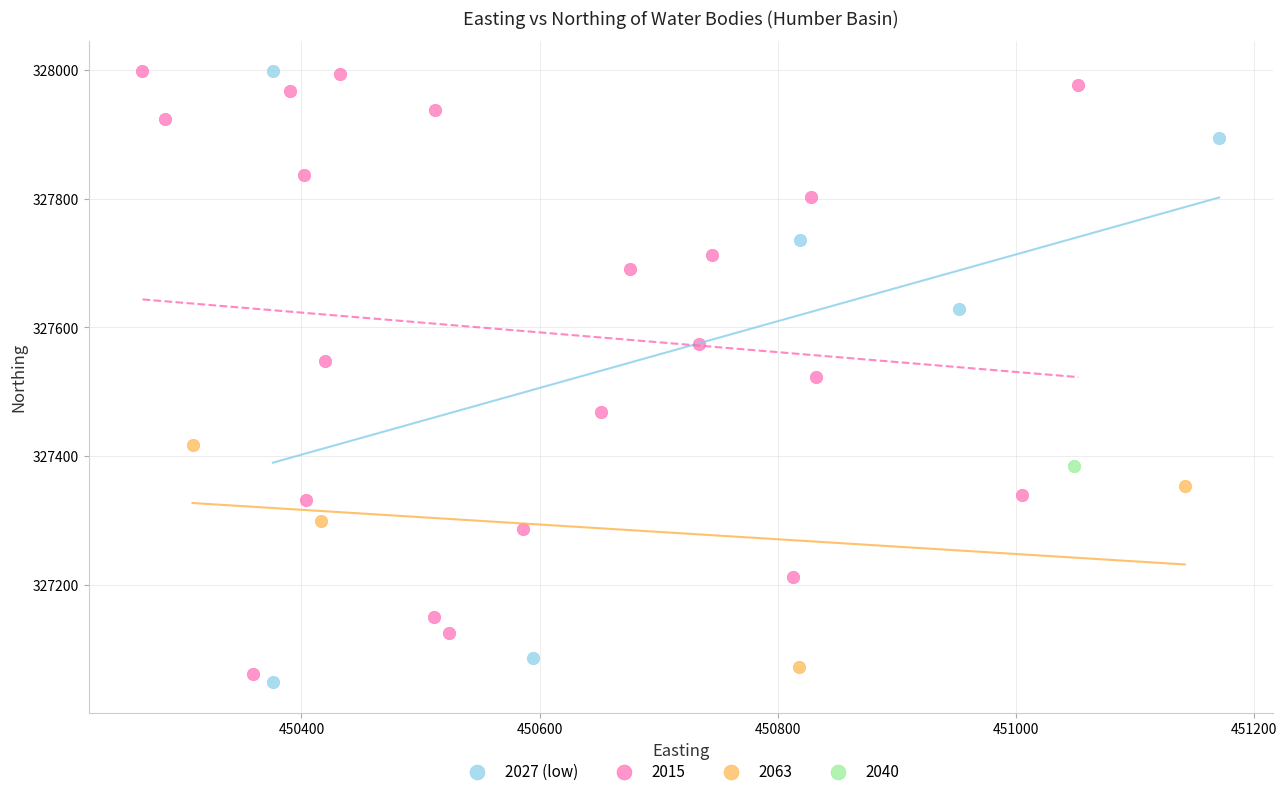

What are all the series names shown in the legend?

2027 (low), 2015, 2063, 2040